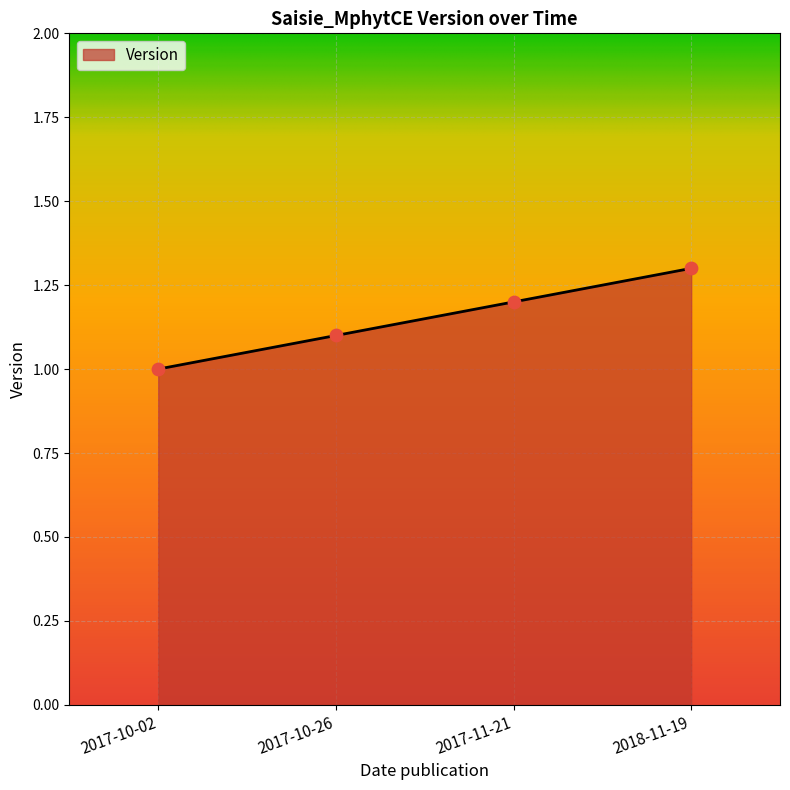

Between 2018-11-19 and 2017-10-02, which is larger?

2018-11-19